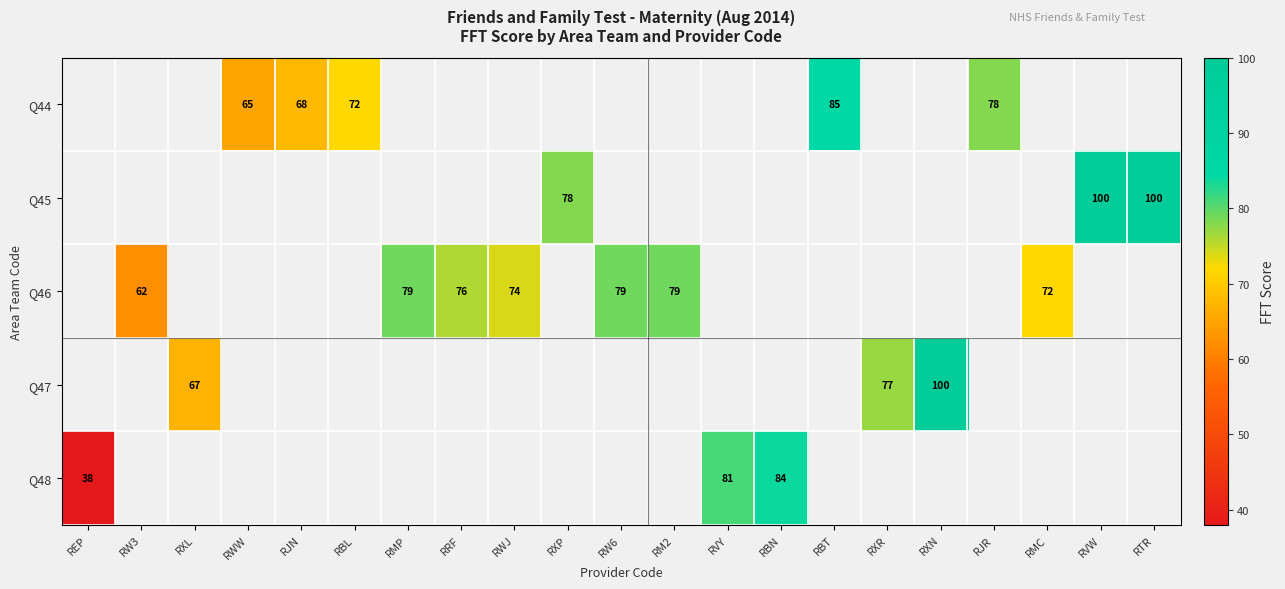

How many distinct data groups are displayed?

5